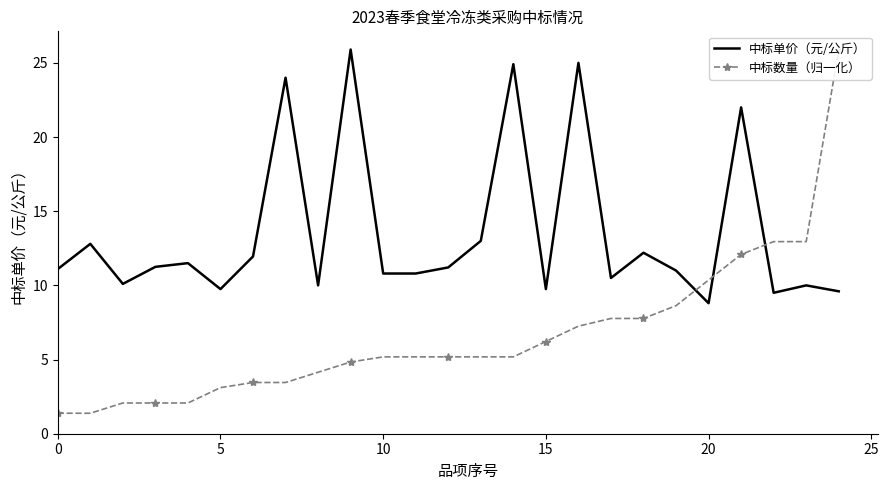

In 中标单价（元/公斤）, how many points are higher than both neighbors (excluding endpoints)?

9